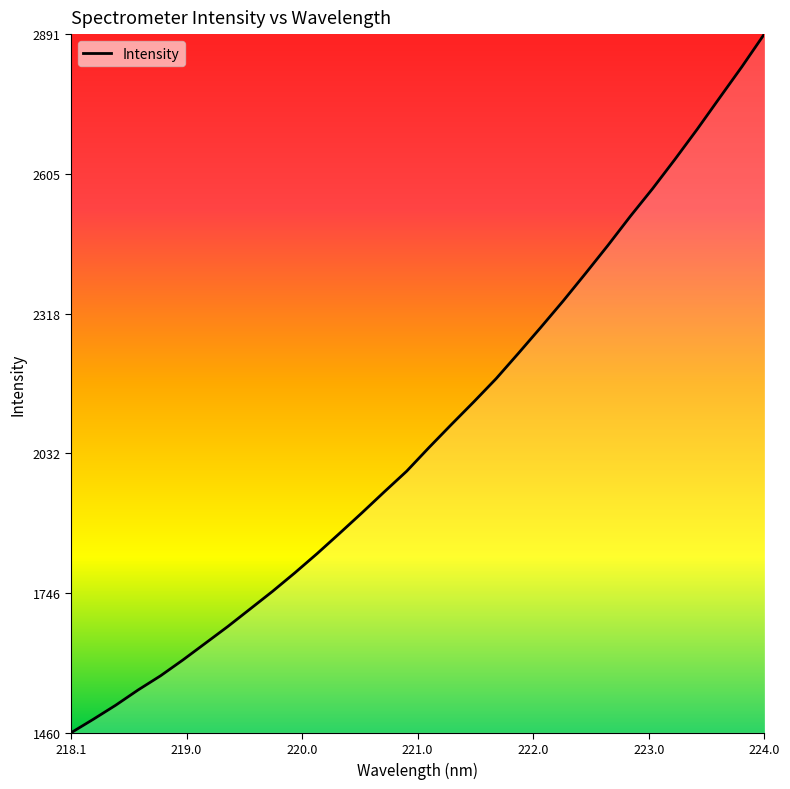

What is the greatest value displayed?

2891.5